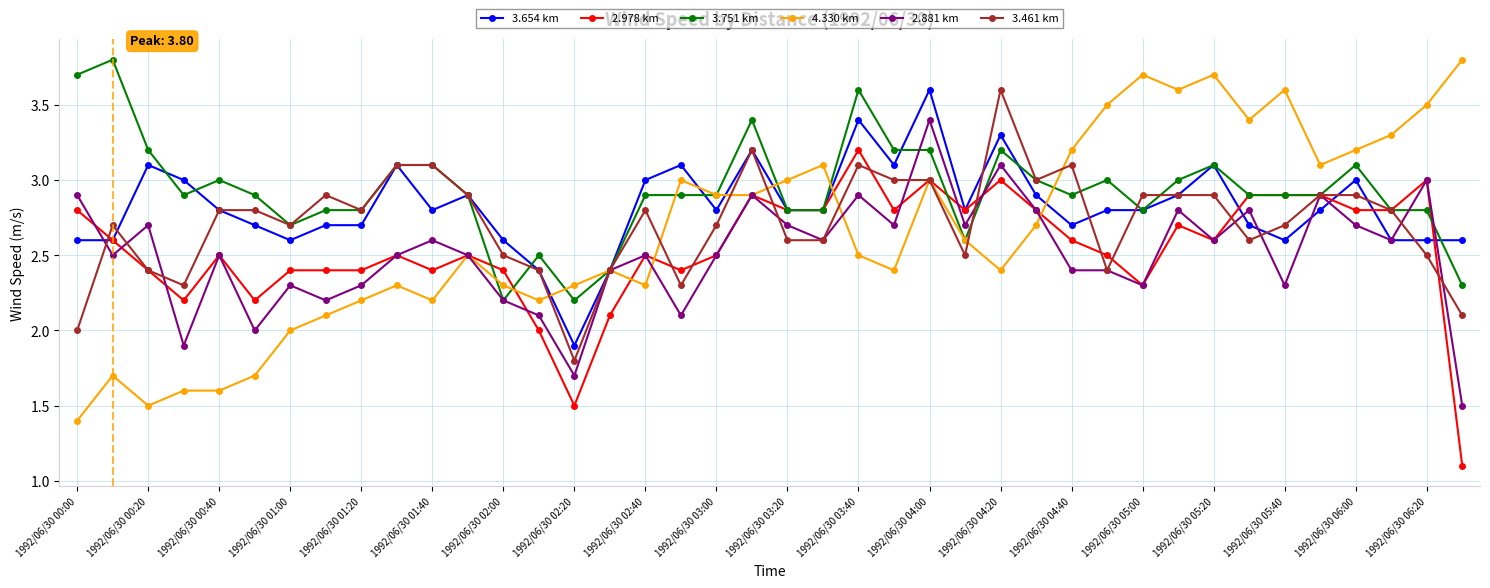

Does the chart display data point markers on the line(s)?

Yes